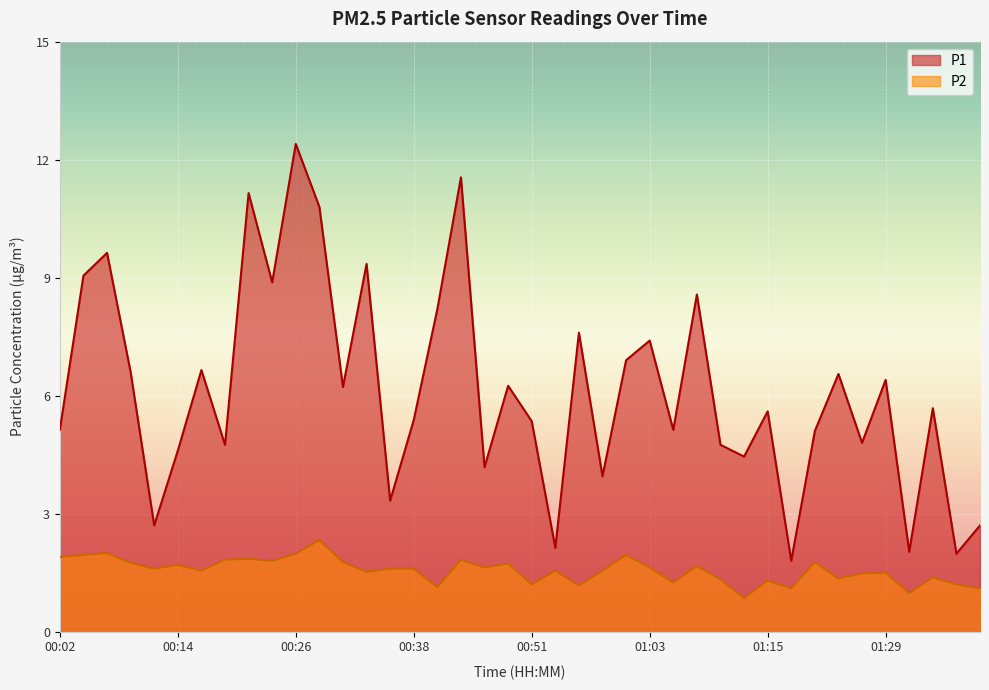

Which series has the largest total across all categories?

P1